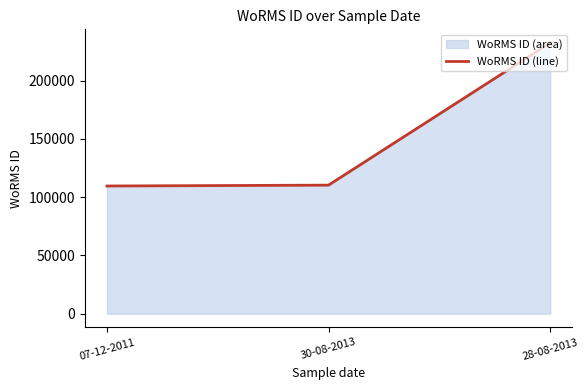

What is the approximate value at 28-08-2013?

232304